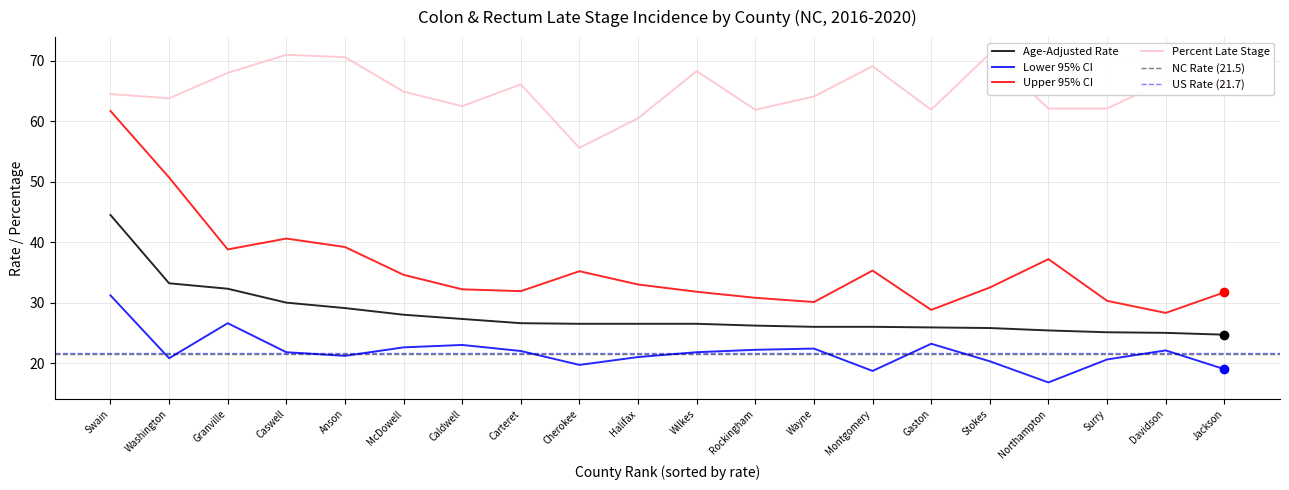

What position from the right is Halifax?

11